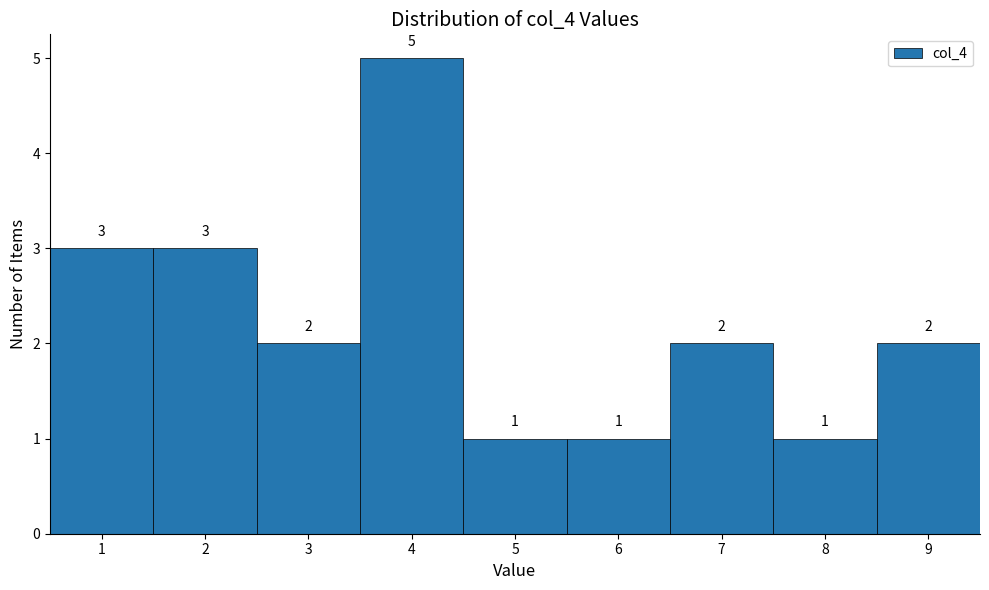

Over which range of the x-axis is the bar tallest?

3.5 to 4.5